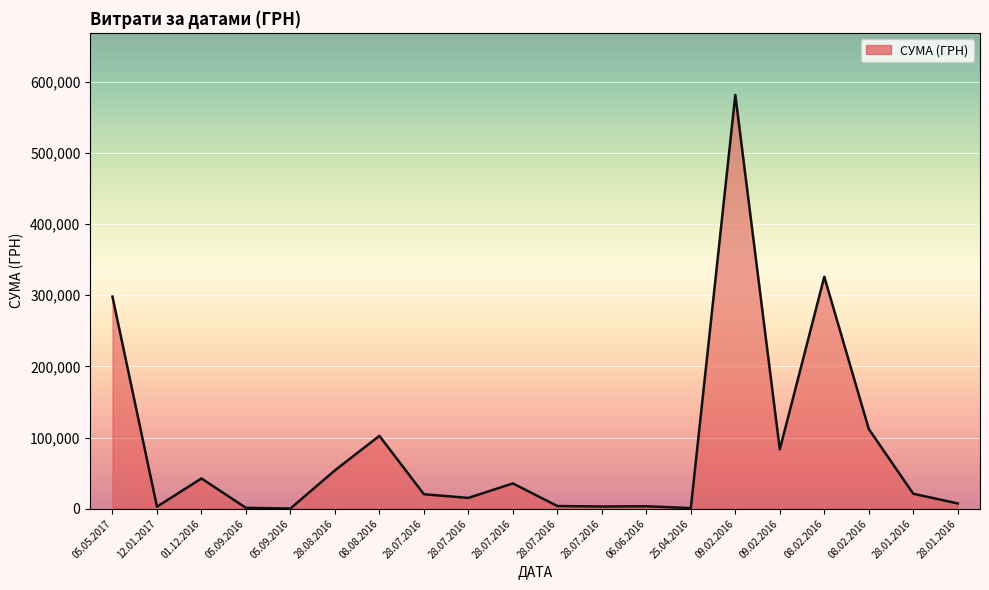

Is this an area chart (filled region under the line)?

Yes